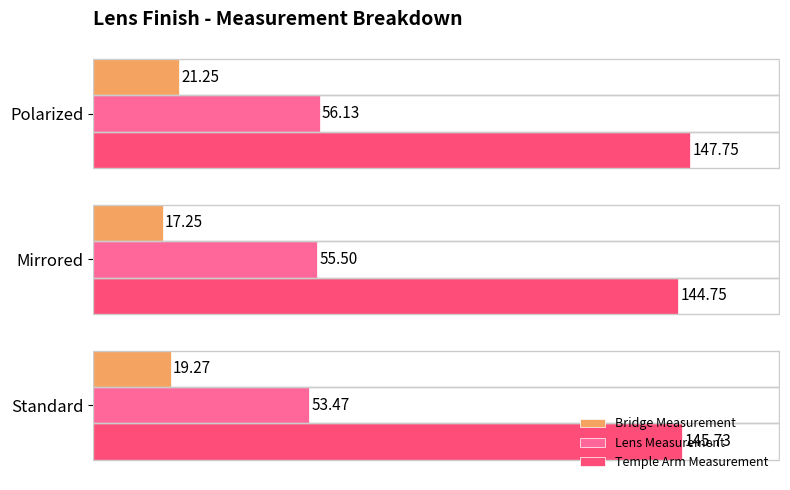

Which series has the largest range (max minus min)?

Bridge Measurement